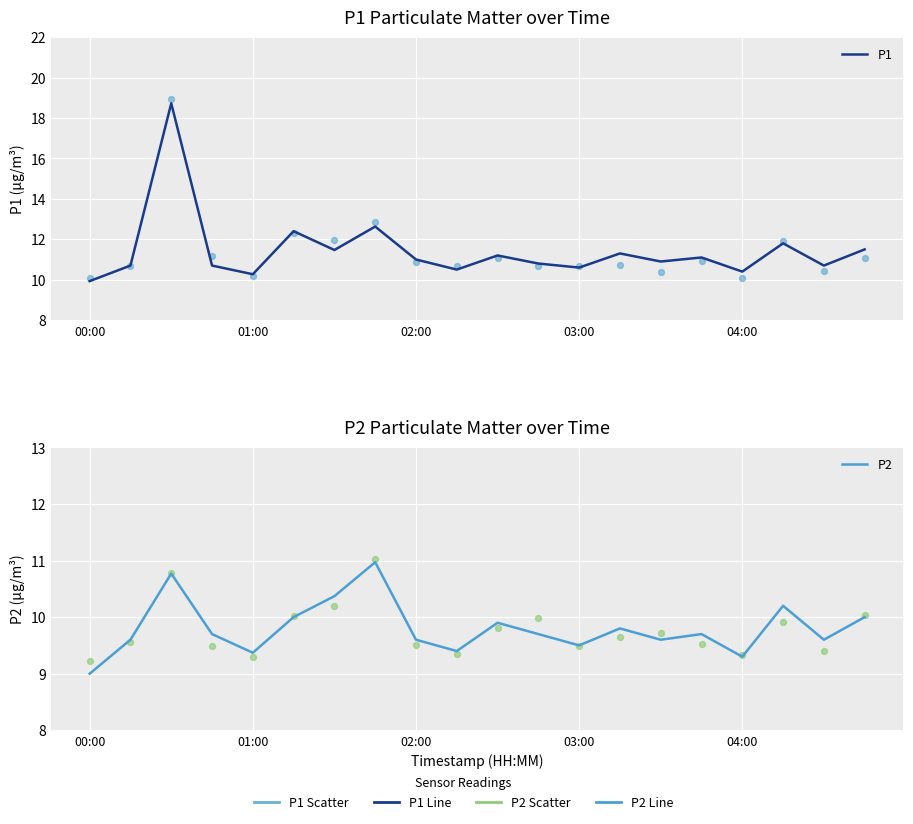

Which series contains the highest Y value?

P1